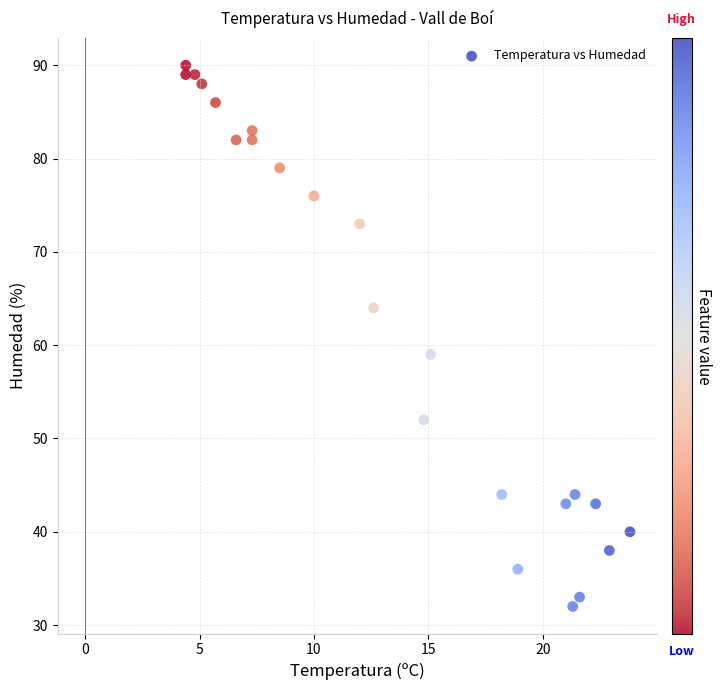

What is the range of Y values (max minus min)?

58